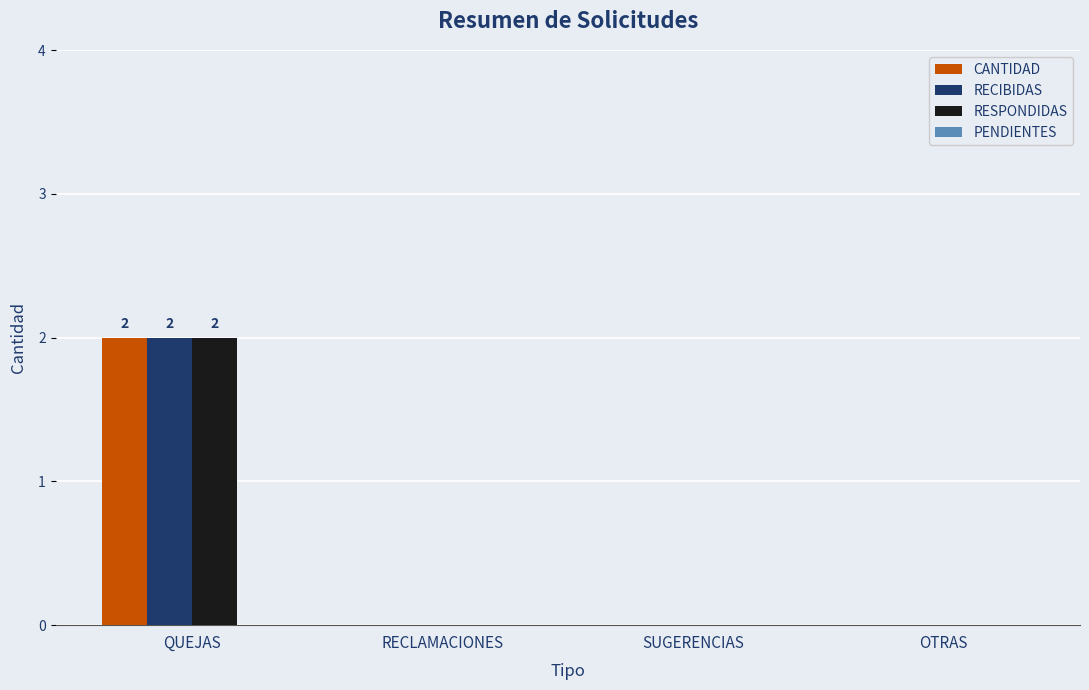

How many data points does each series have?

4